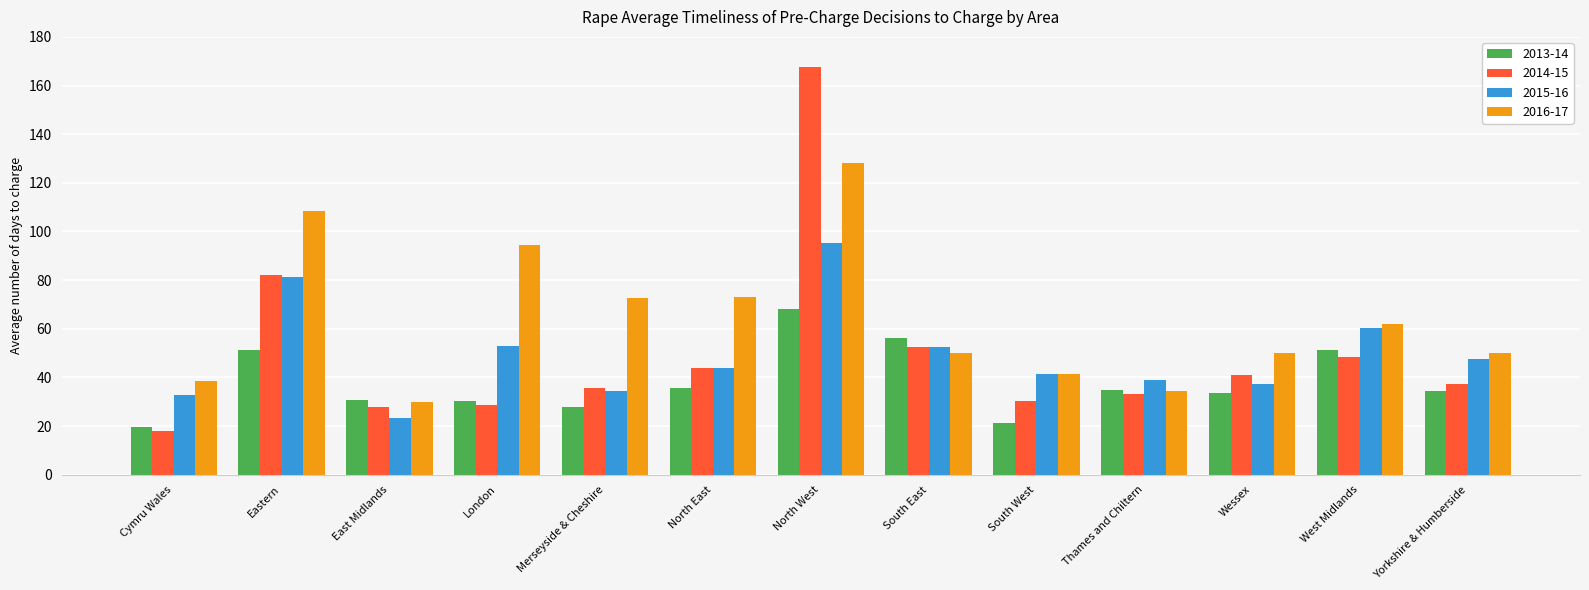

At which category is the sum across all series the highest?

North West